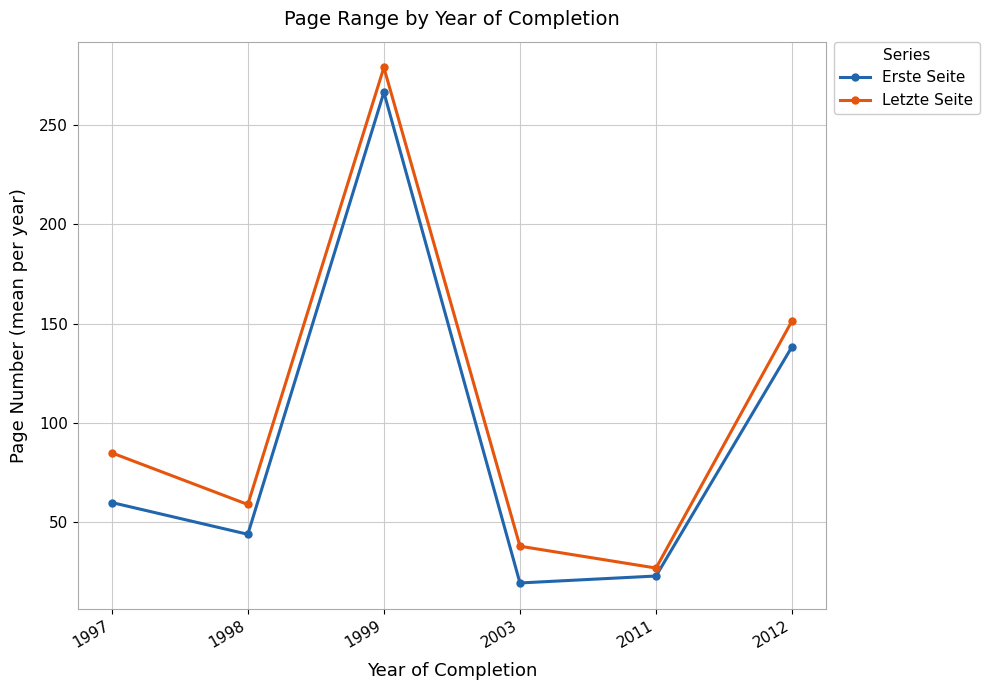

Which series has the largest range (max minus min)?

Letzte Seite